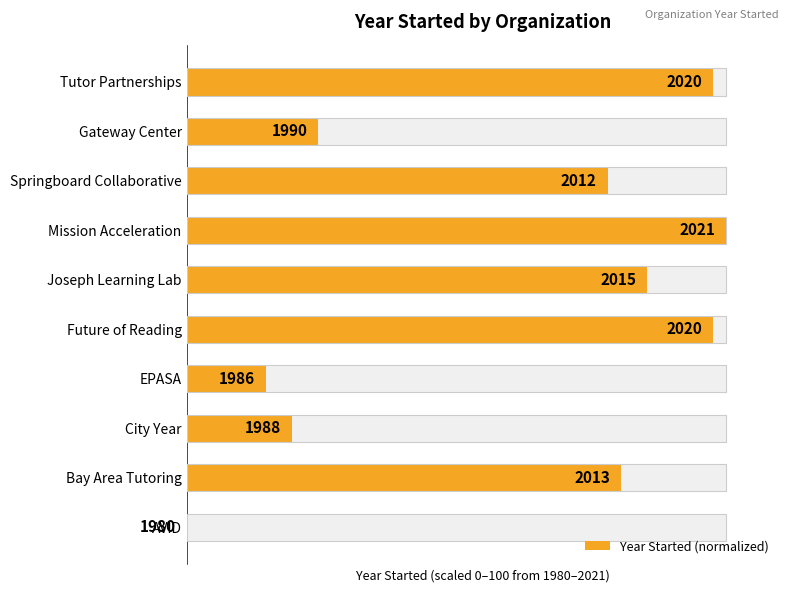

What is the ratio of the value at City Year to the value at Mission Acceleration?

0.2